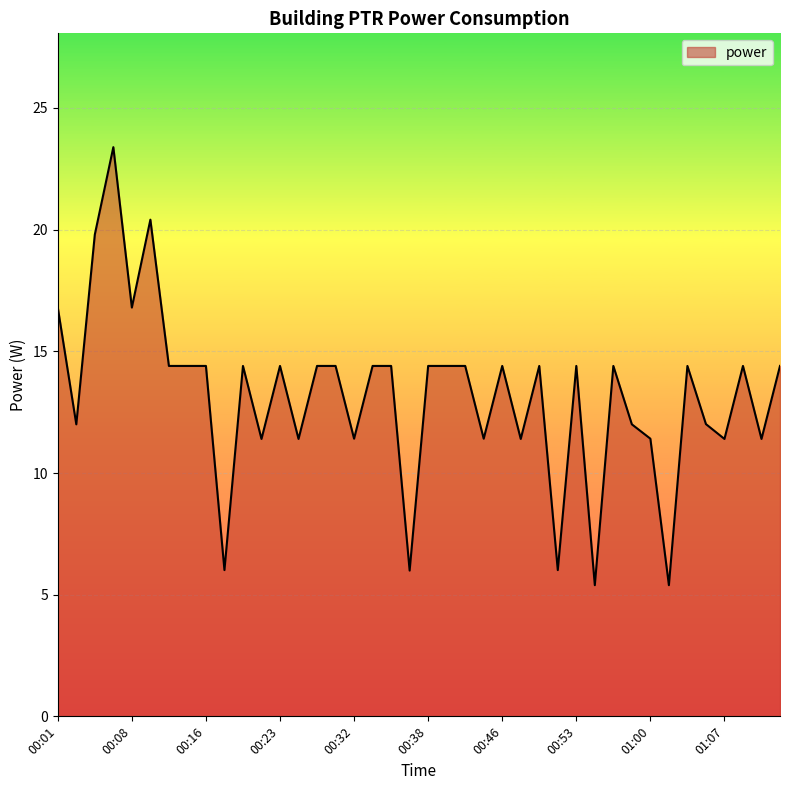

Reading right to left, transcribe all the data shown in this chart.

14.4	11.4	14.4	11.4	12.0	14.4	5.4	11.4	12.0	14.4	5.4	14.4	6.0	14.4	11.4	14.4	11.4	14.4	14.4	14.4	6.0	14.4	14.4	11.4	14.4	14.4	11.4	14.4	11.4	14.4	6.0	14.4	14.4	14.4	20.4	16.8	23.4	19.8	12.0	16.8